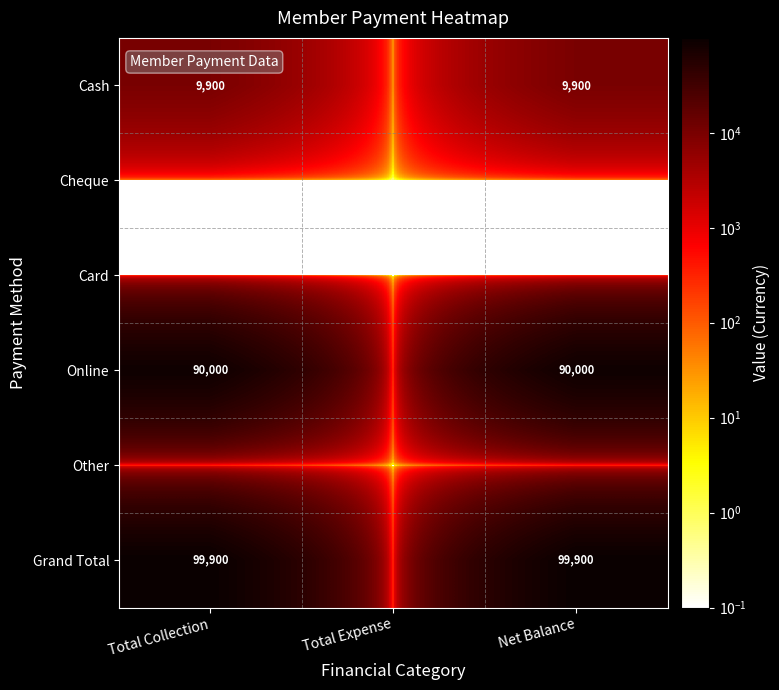

The Online series shows 148912.5 at Net Balance. True or false?

False